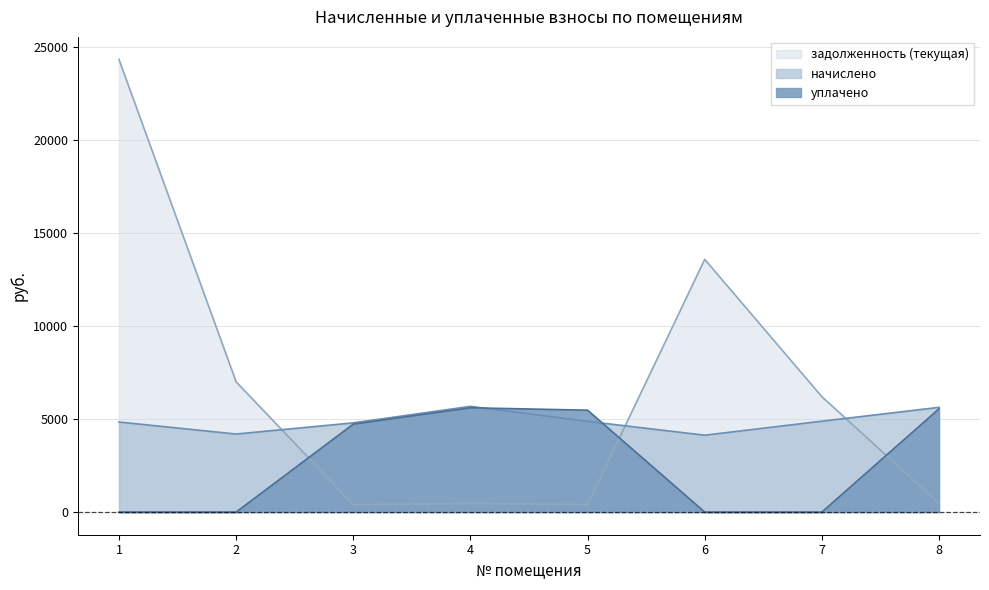

Which category has the highest value across all series?

1